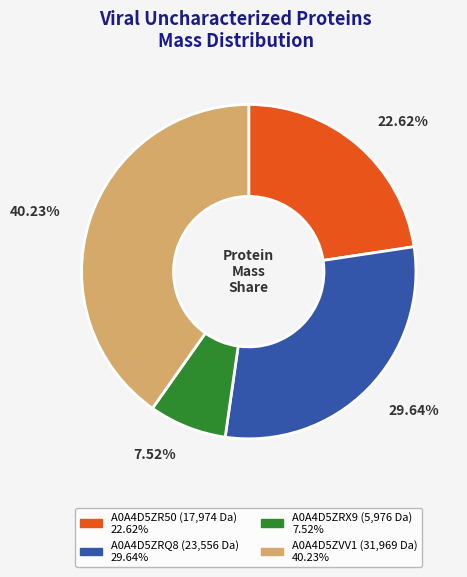

Which has a higher value, A0A4D5ZRQ8 or A0A4D5ZVV1?

A0A4D5ZVV1